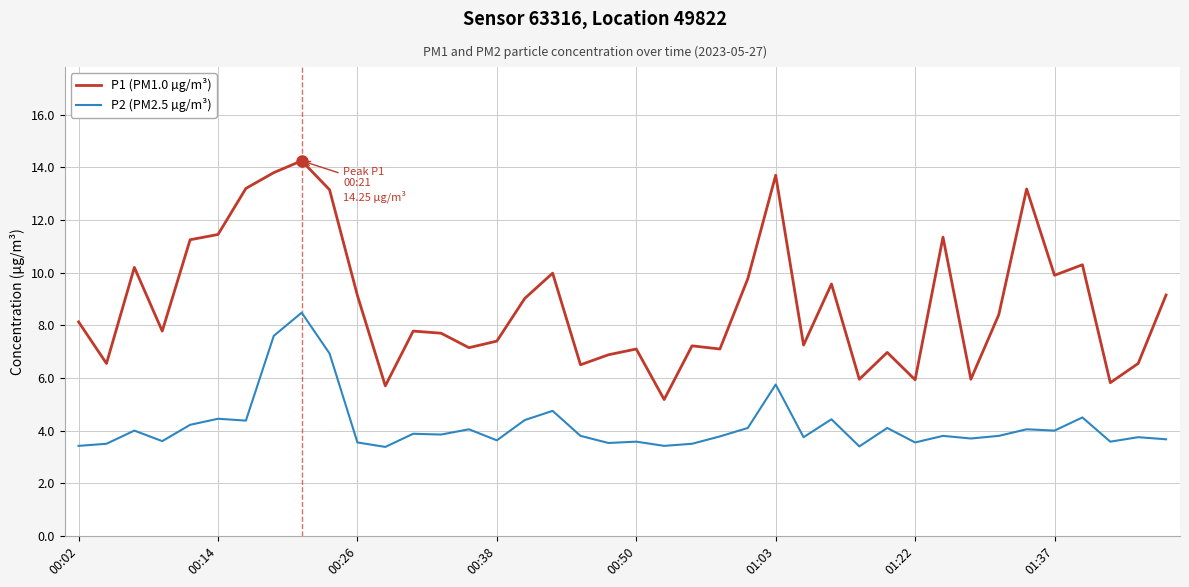

Which series has the largest total across all categories?

P1 (PM1.0 µg/m³)